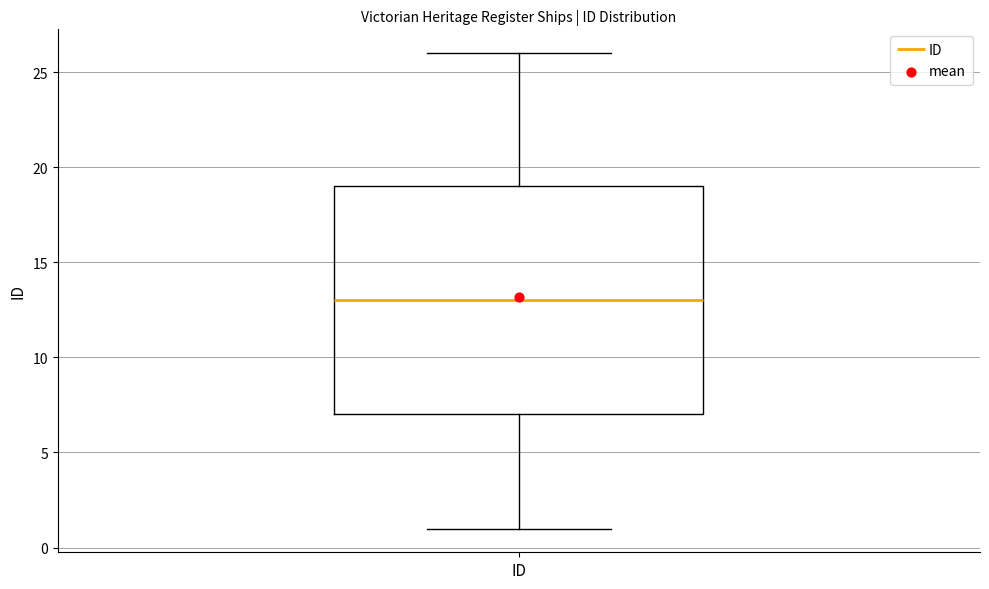

Where does the median line of the box for ID sit on the y-axis? The values are not printed on the chart, so give them approximately, as read against the axis.

13